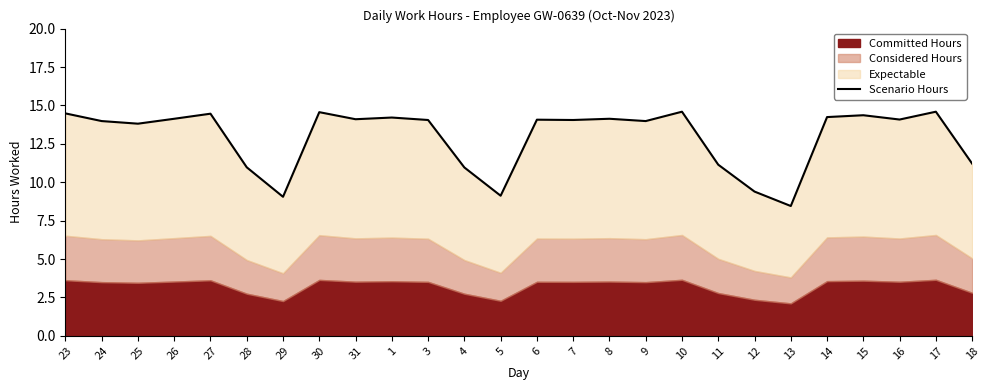

What is the change in value from 7 to 17?

+0.5